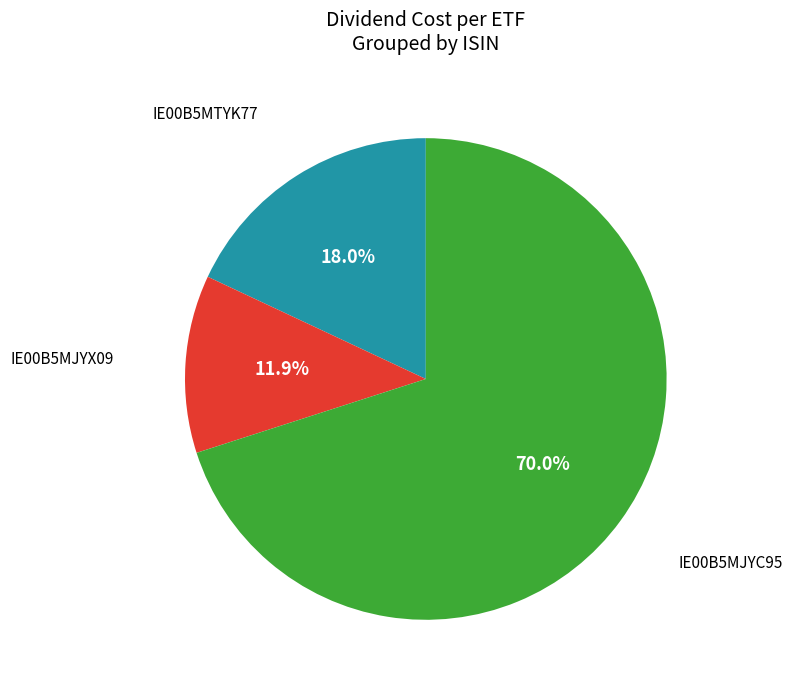

Does any single category account for the majority?

Yes